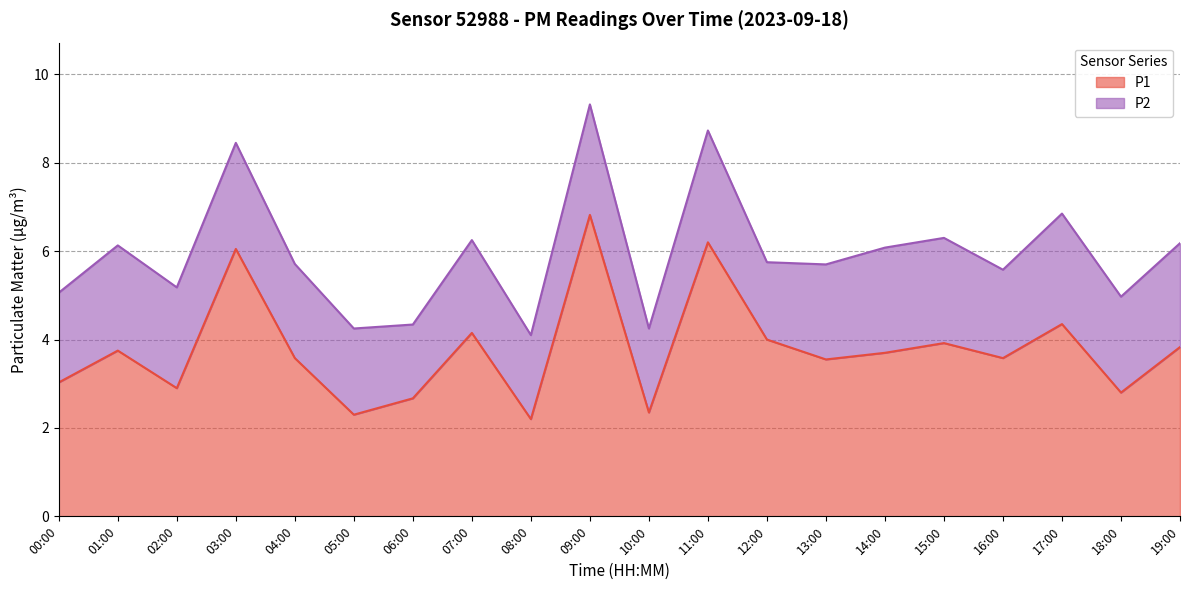

Which category has the lowest value across all series?

08:00